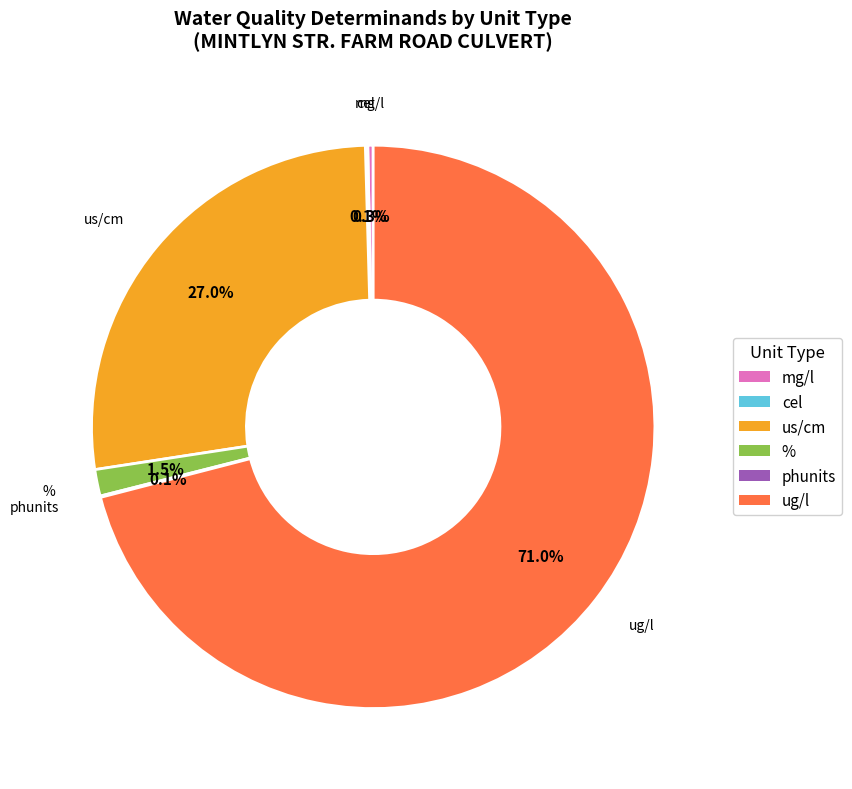

Is there a majority slice in this chart?

Yes